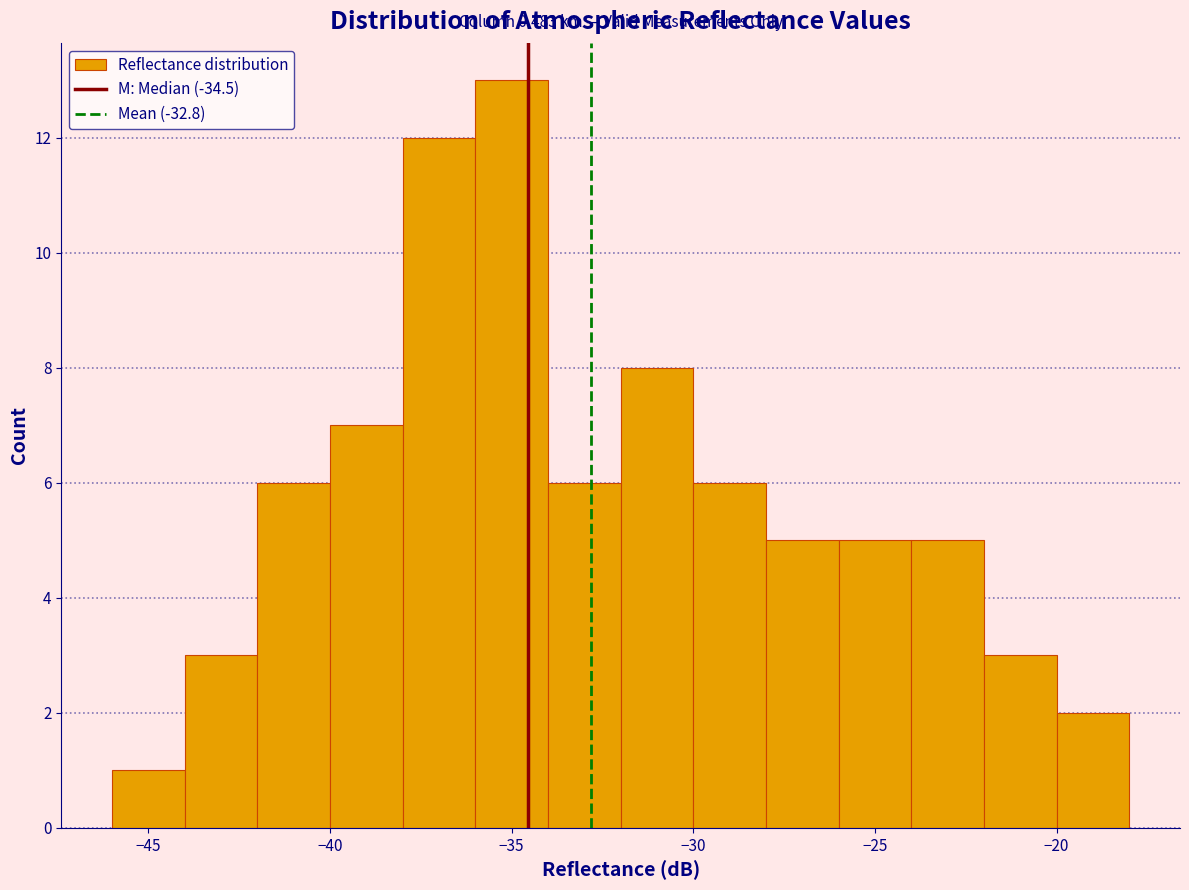

Which range on the x-axis has the tallest bar?

-36 to -34